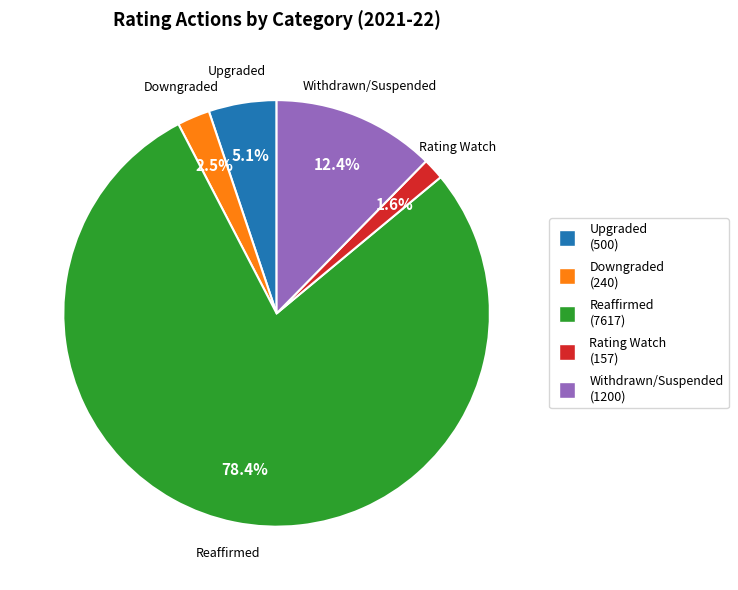

Does any single category account for the majority?

Yes